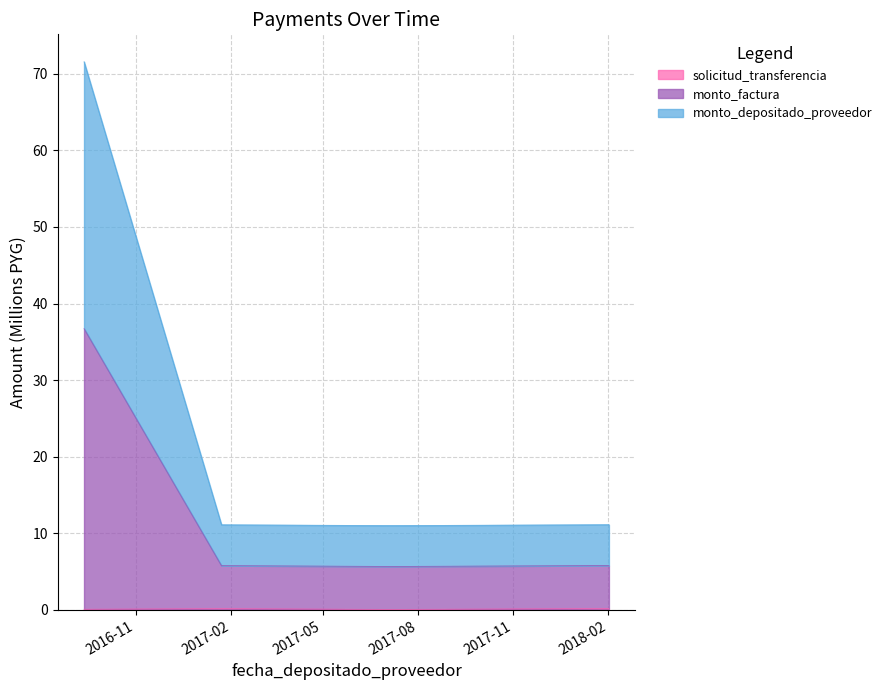

At which category does monto_factura reach its first local valley?

2017-07-07